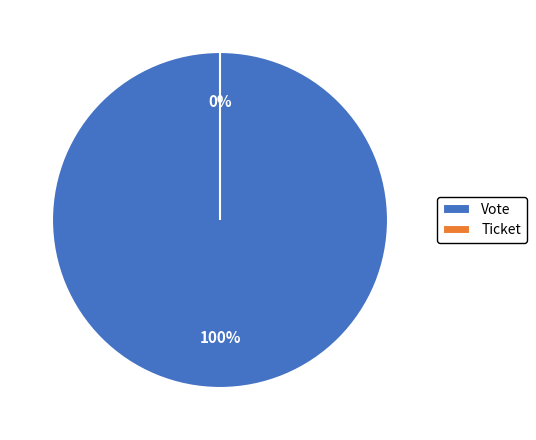

Which category has the smallest portion of the pie?

Ticket